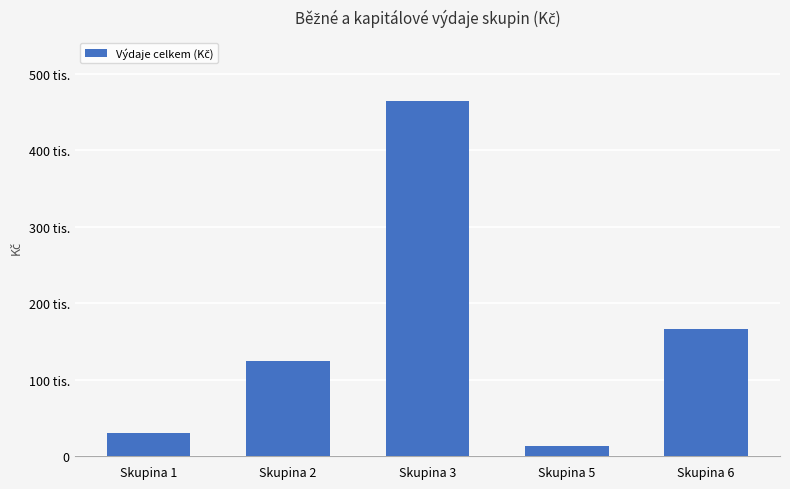

Which category has the lowest value across all series?

Skupina 5